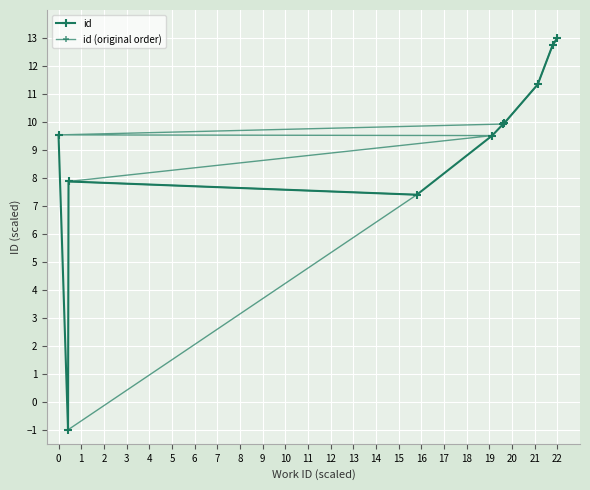

True or false: id (original order) has more than 2 points higher than both neighbors.

False